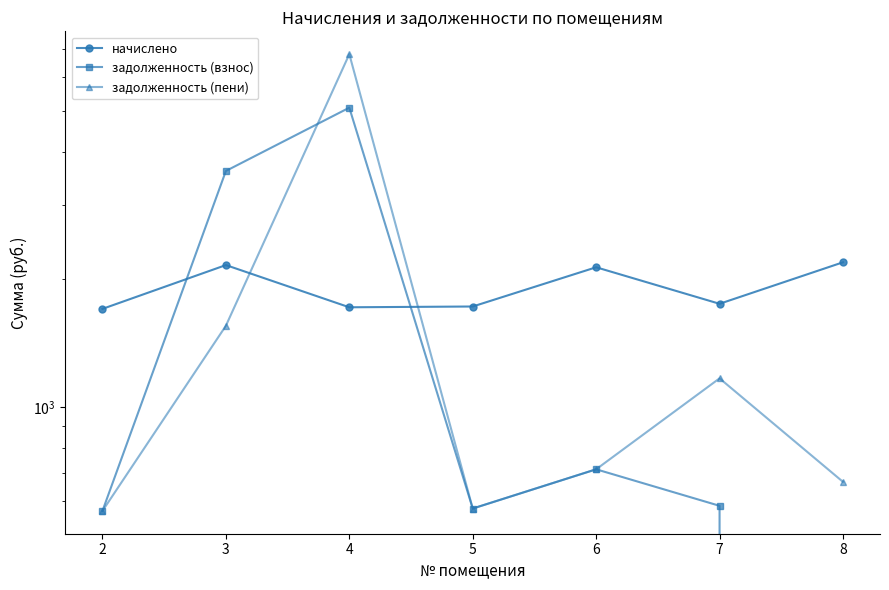

How many distinct data groups are displayed?

3